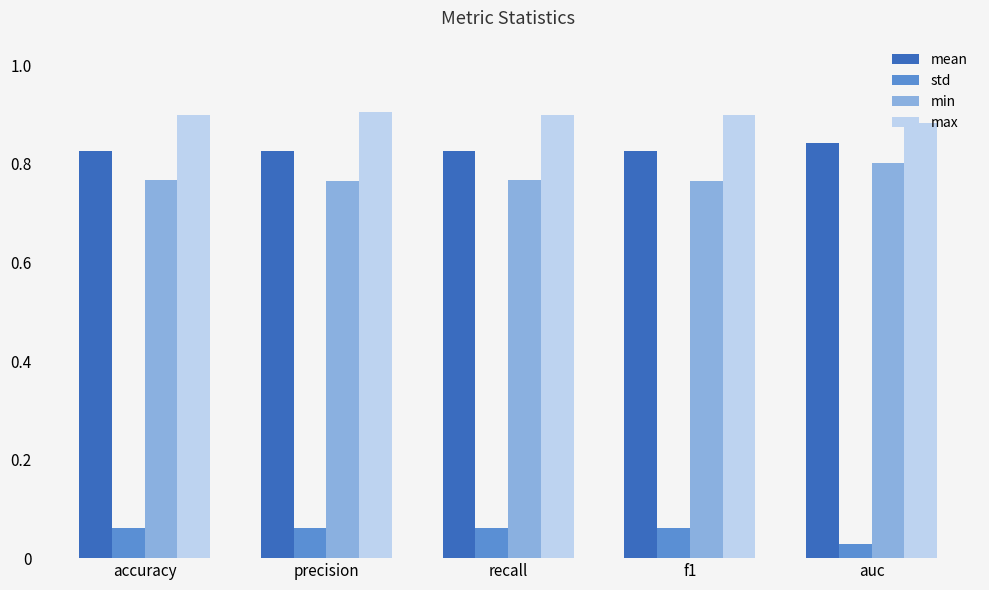

What is the sum of all mean values?

4.1